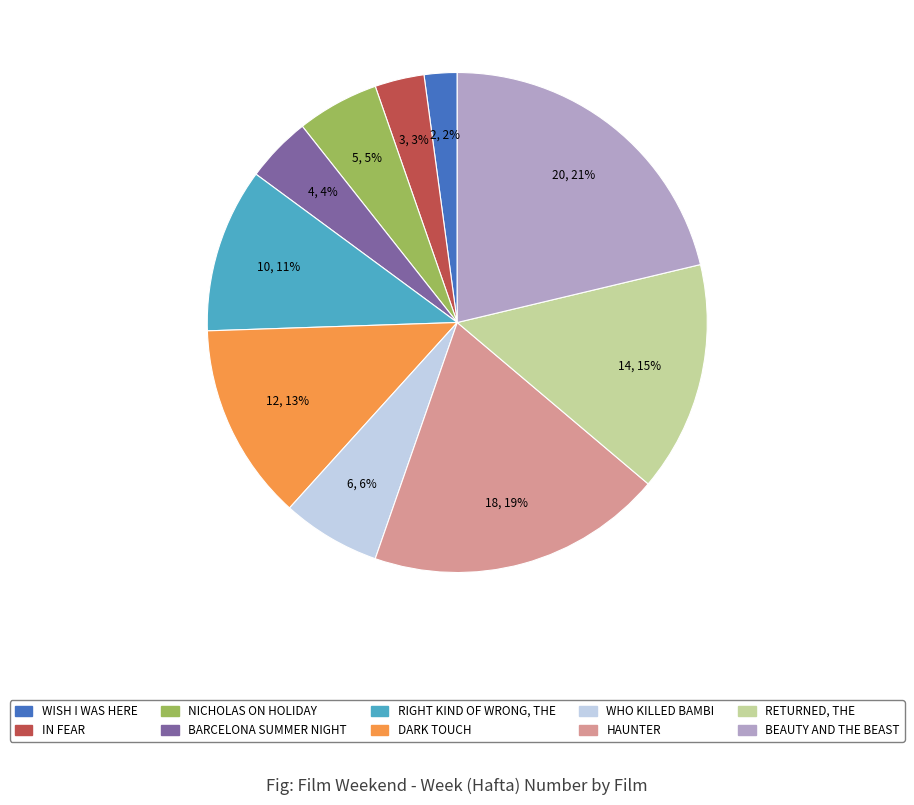

Is it true that BARCELONA SUMMER NIGHT is 4% of the pie?

True